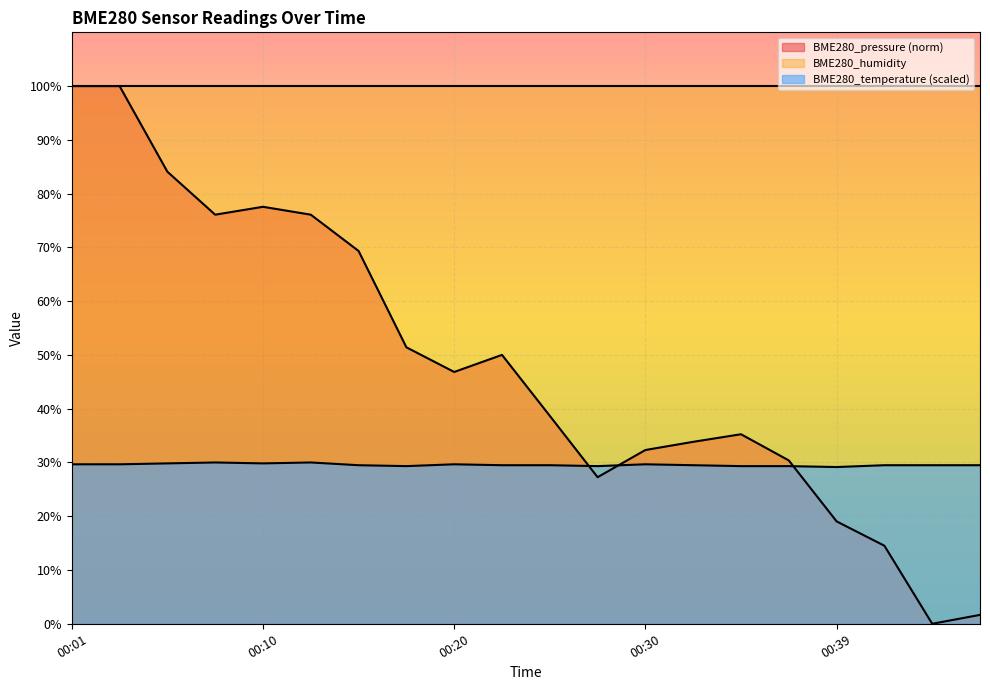

Which label corresponds to the smallest value in the chart?

00:44